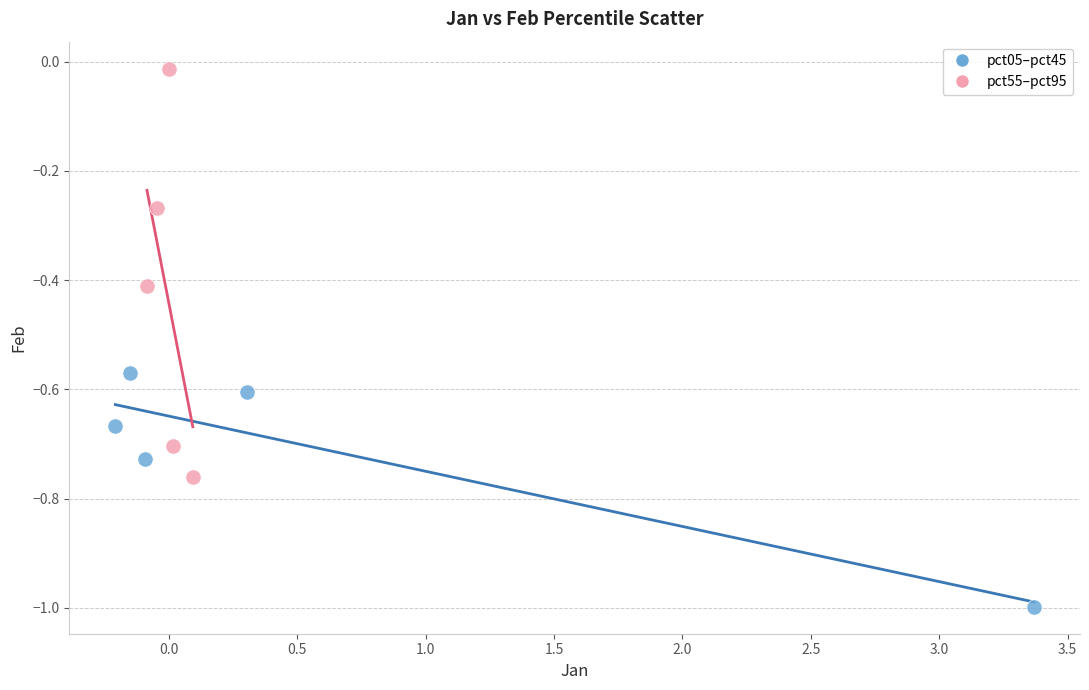

What are all the series names shown in the legend?

pct05–pct45, pct55–pct95